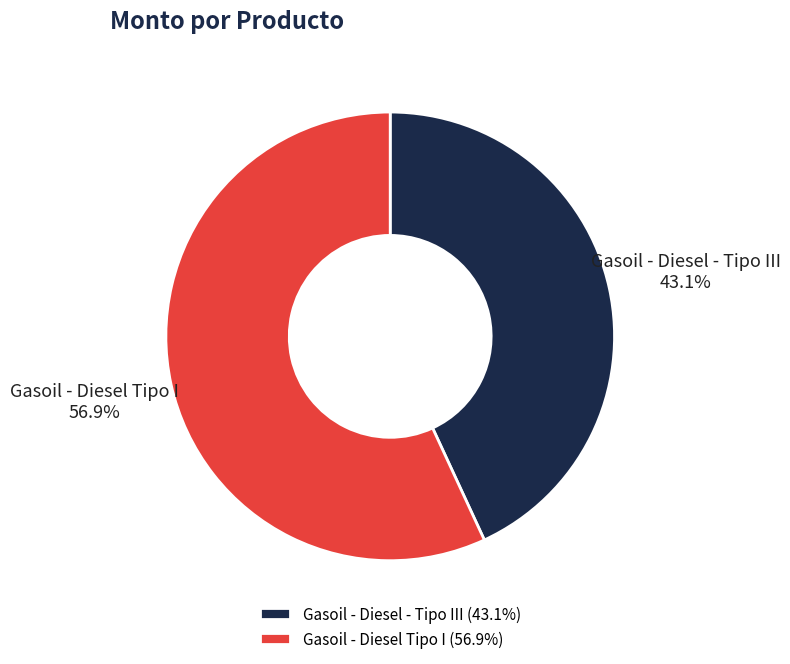

How many segments does this pie chart have?

2